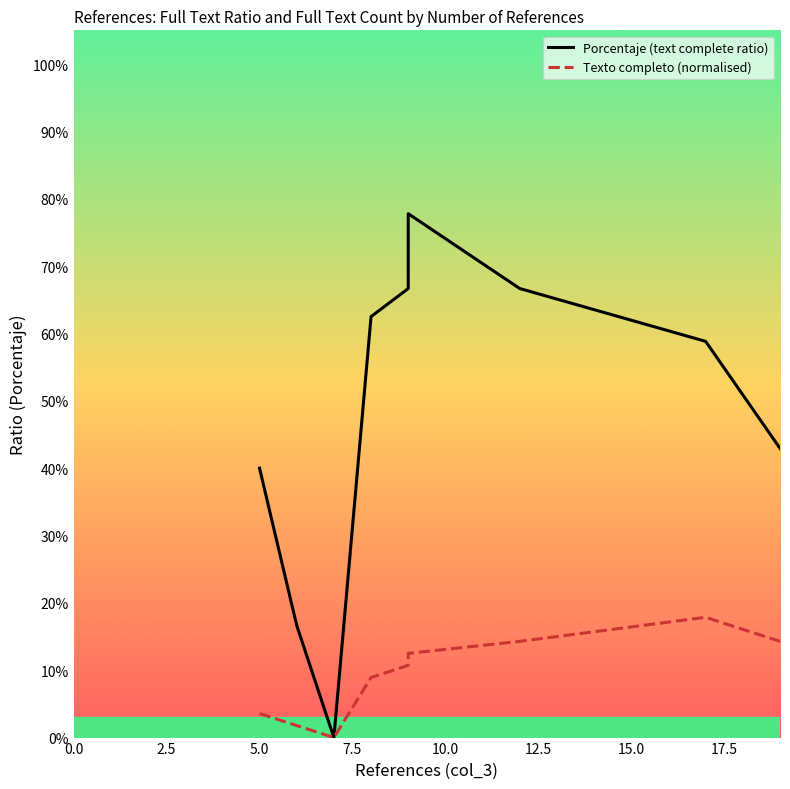

Is it true that Texto completo (normalised) equals 0.2 at 18?

False